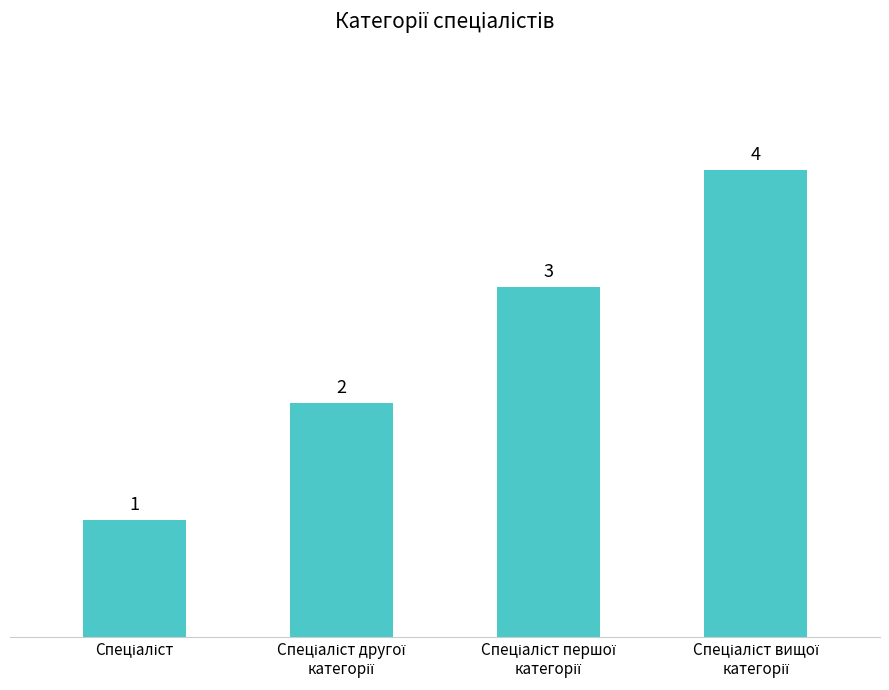

What is the sum of all values?

10